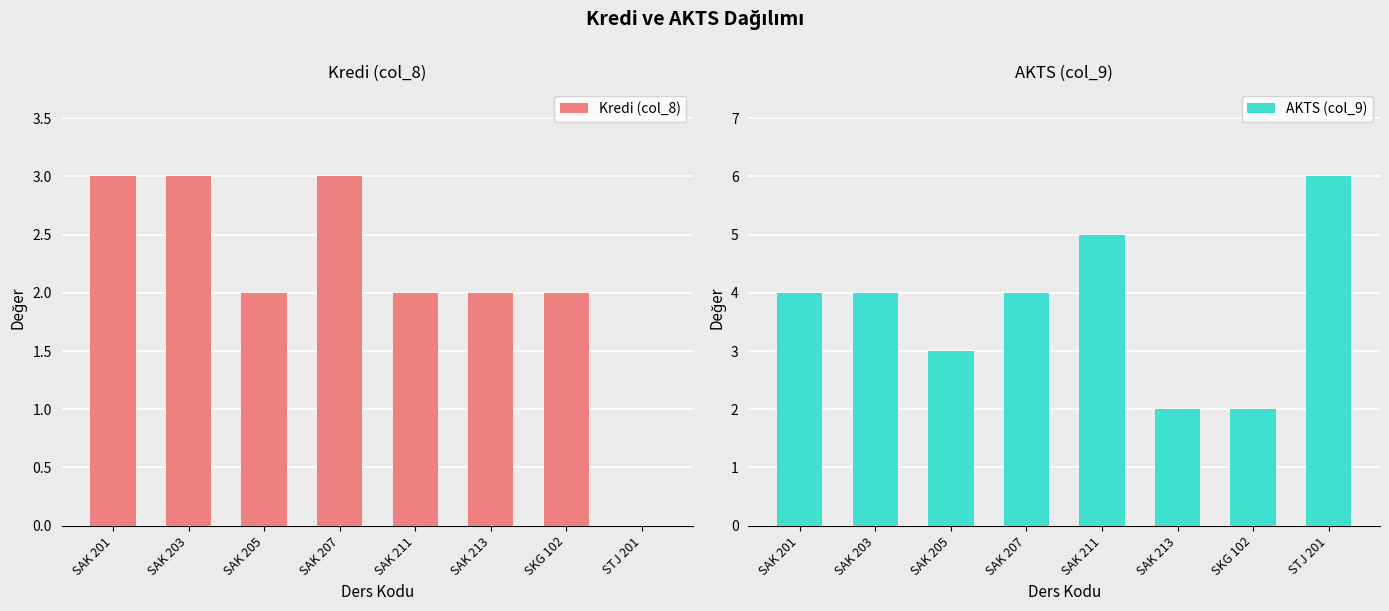

Between SAK 205 and SKG 102, which is larger?

SAK 205